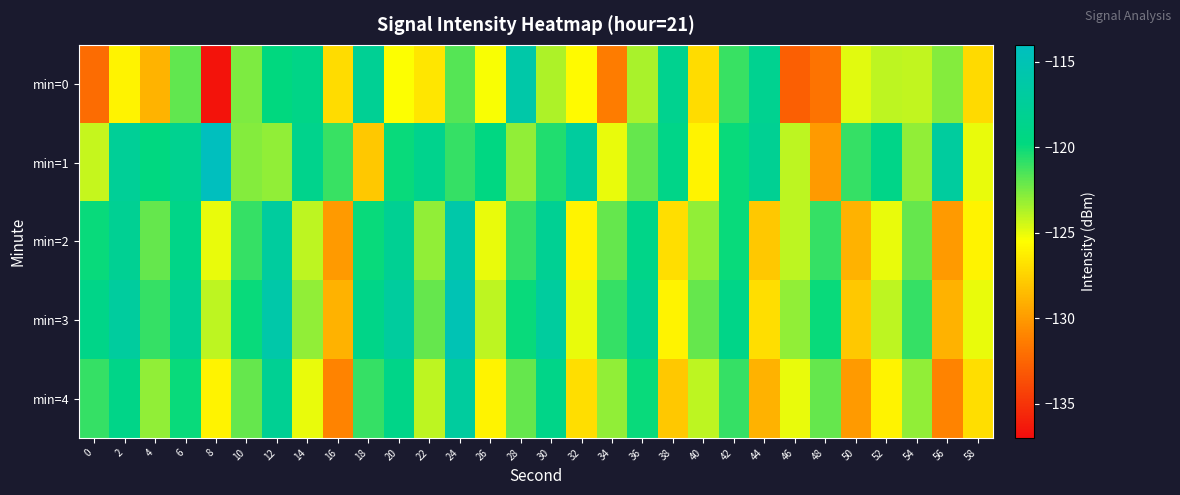

Which has a higher value, 10 or 14?

14